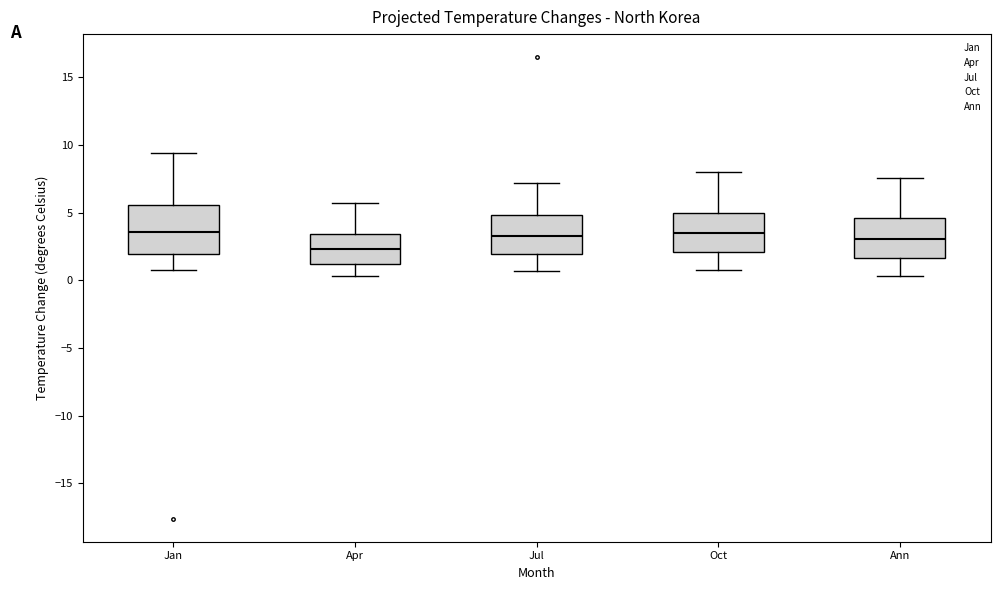

Reading left to right, read every box against the y-axis: the position of its median line, the range the box covers, and the ends of its whiskers. The values are not printed on the chart, so give them approximately, as read against the axis.

Jan: median 3.5, box 2.0 to 5.5, whiskers 1.0 to 9.5
Apr: median 2.5, box 1.0 to 3.5, whiskers 0.5 to 5.5
Jul: median 3.5, box 2.0 to 5.0, whiskers 0.5 to 7.0
Oct: median 3.5, box 2.0 to 5.0, whiskers 1.0 to 8.0
Ann: median 3.0, box 1.5 to 4.5, whiskers 0.5 to 7.5